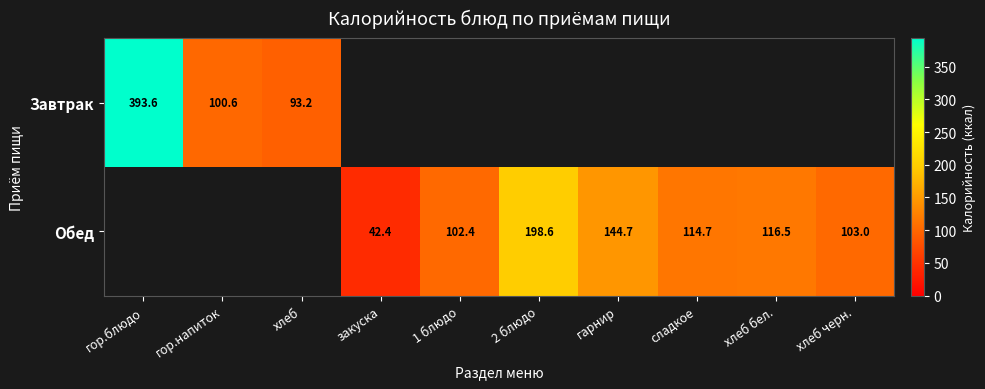

At how many categories does at least one series exceed 203?

1